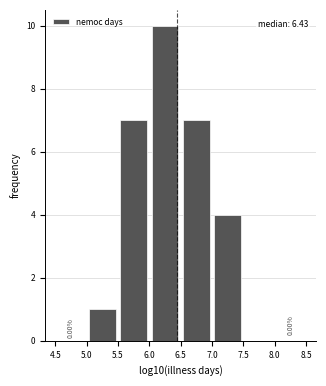

Over which range of the x-axis is the bar tallest?

6.0 to 6.5